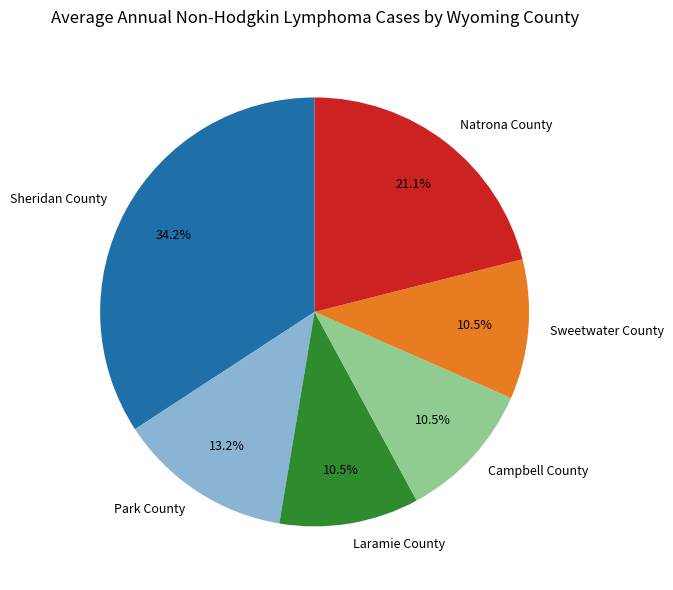

To the nearest percent, what is the difference between the largest and smallest slice percentages?

24%